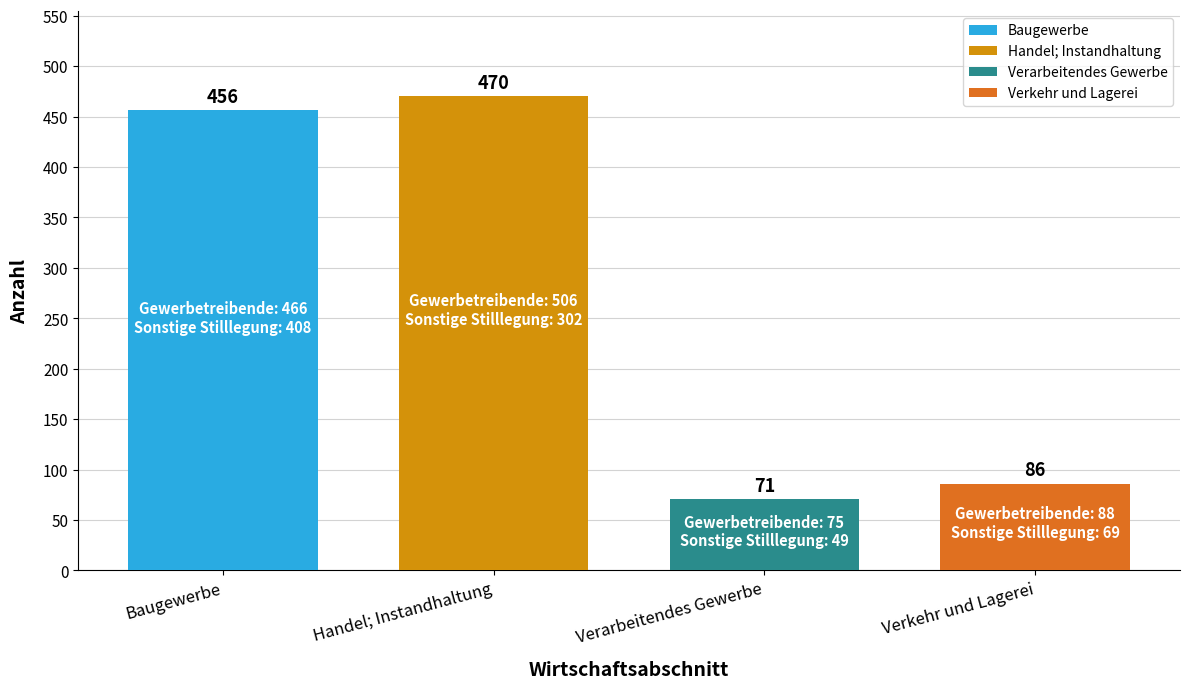

What is the greatest value displayed?

470